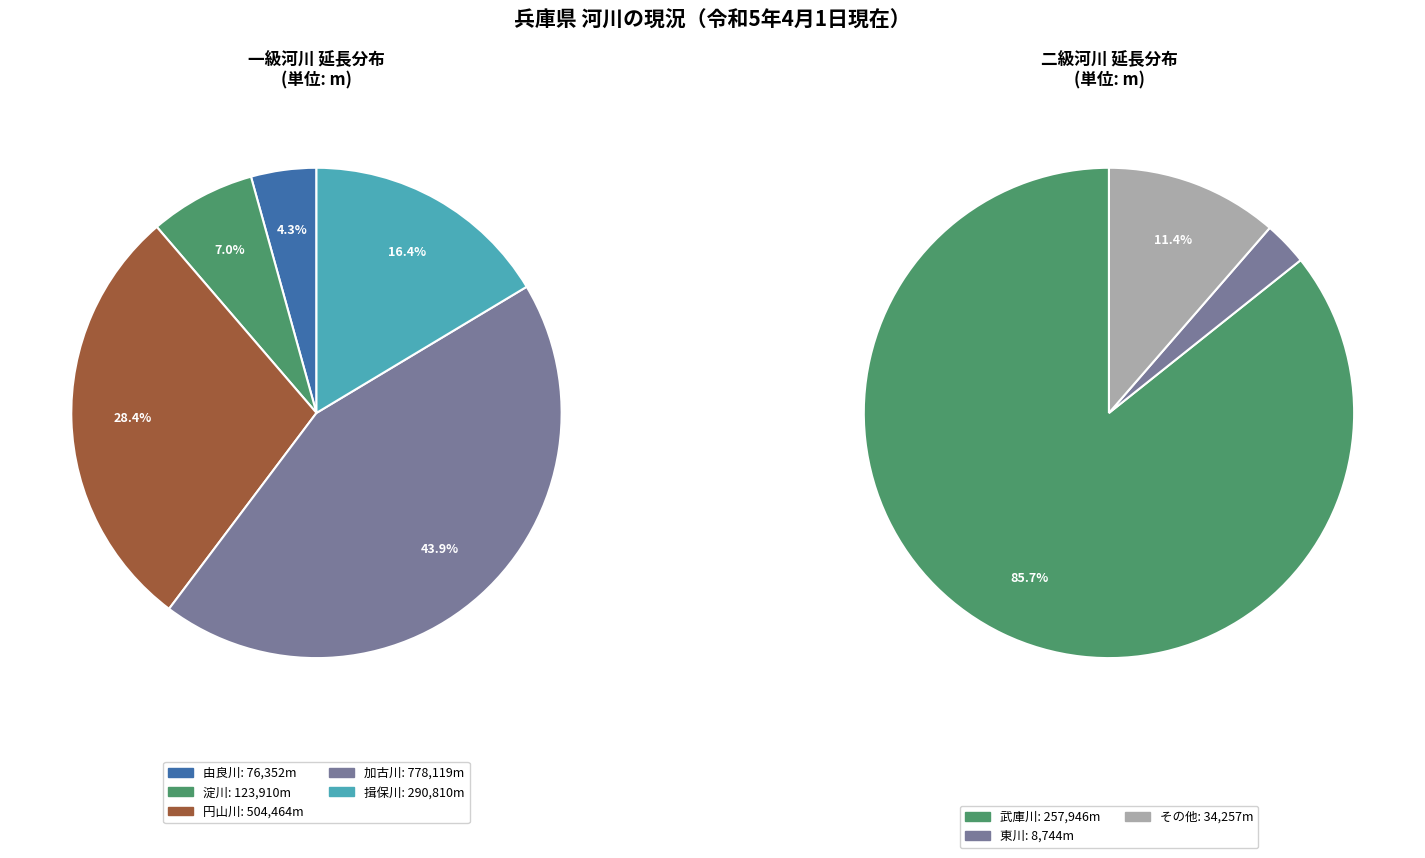

Combined, do 円山川 and 淀川 account for over 50%?

No